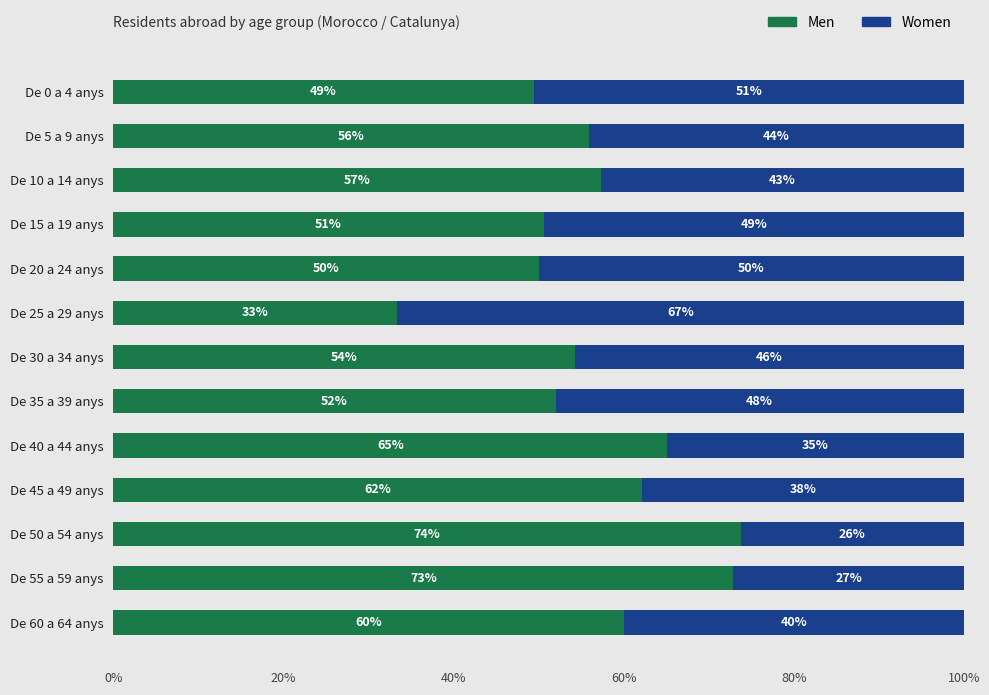

The value of Men at De 40 a 44 anys is 65.2. True or false?

True